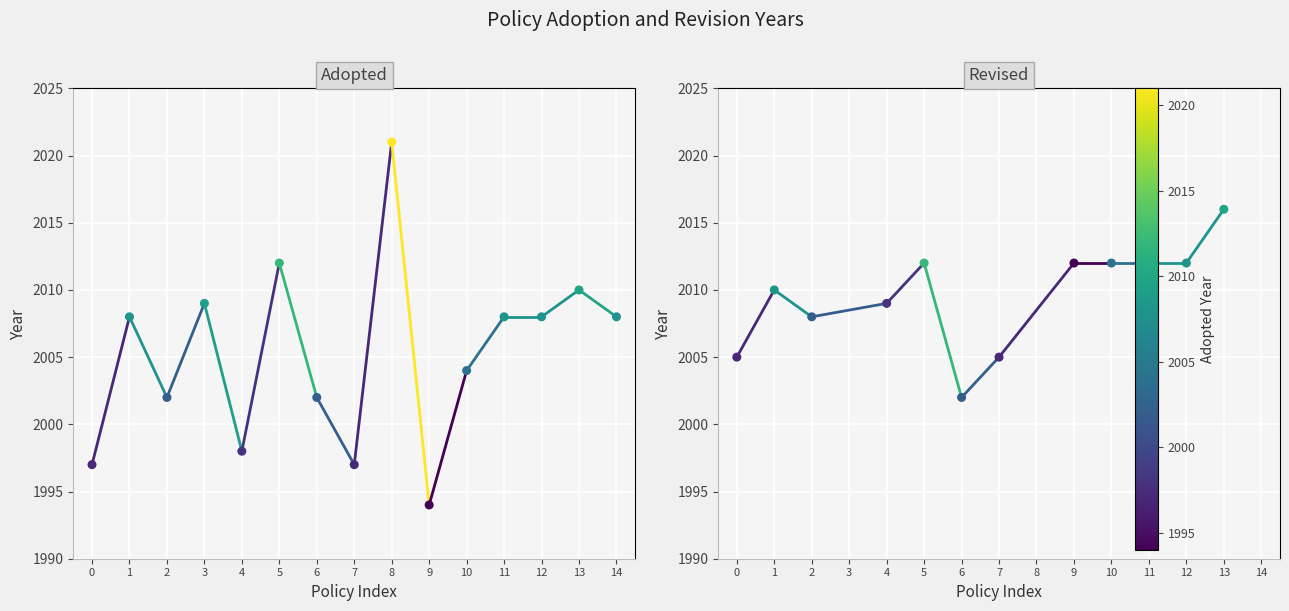

What are all the series names shown in the legend?

Adopted, Revised